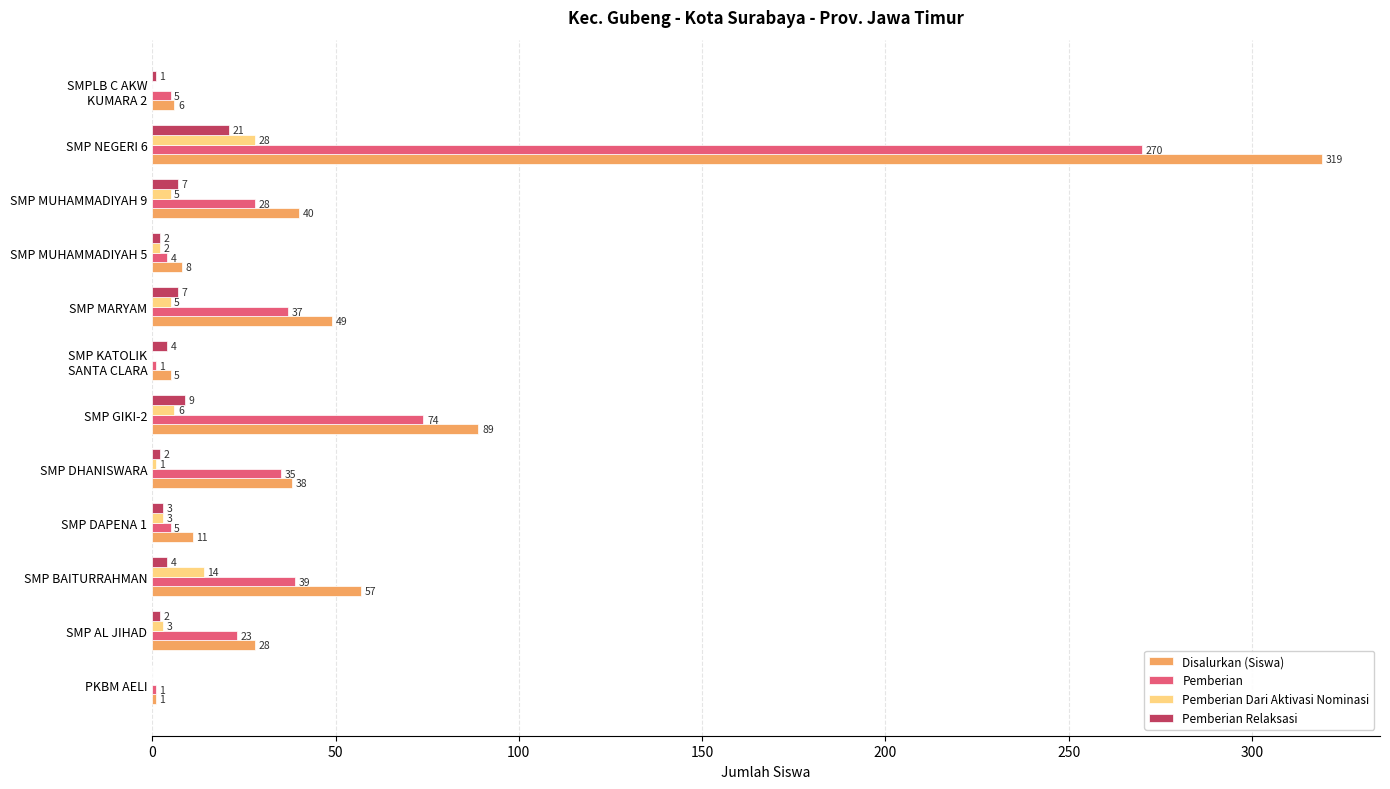

What is the total value across all series at SMP GIKI-2?

178